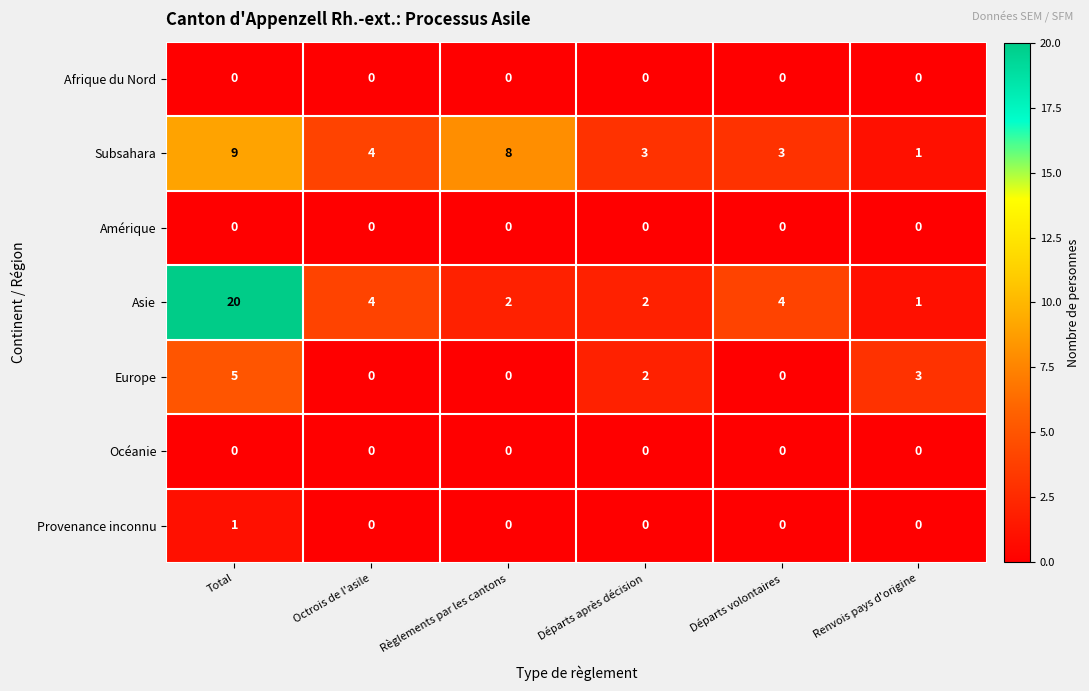

What is the sum of the Europe values at Total and Règlements par les cantons?

5